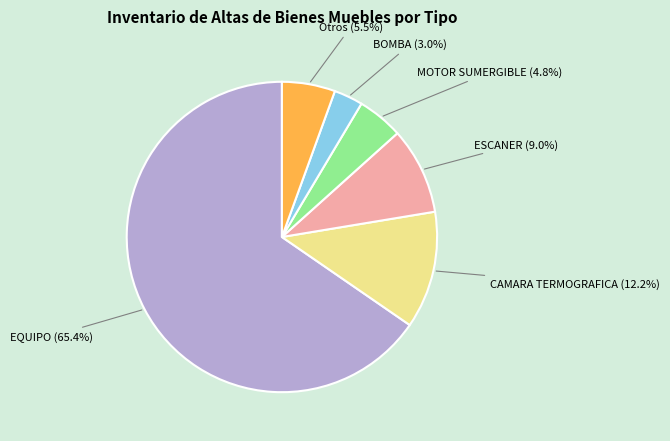

Is it true that EQUIPO is 9% of the pie?

False